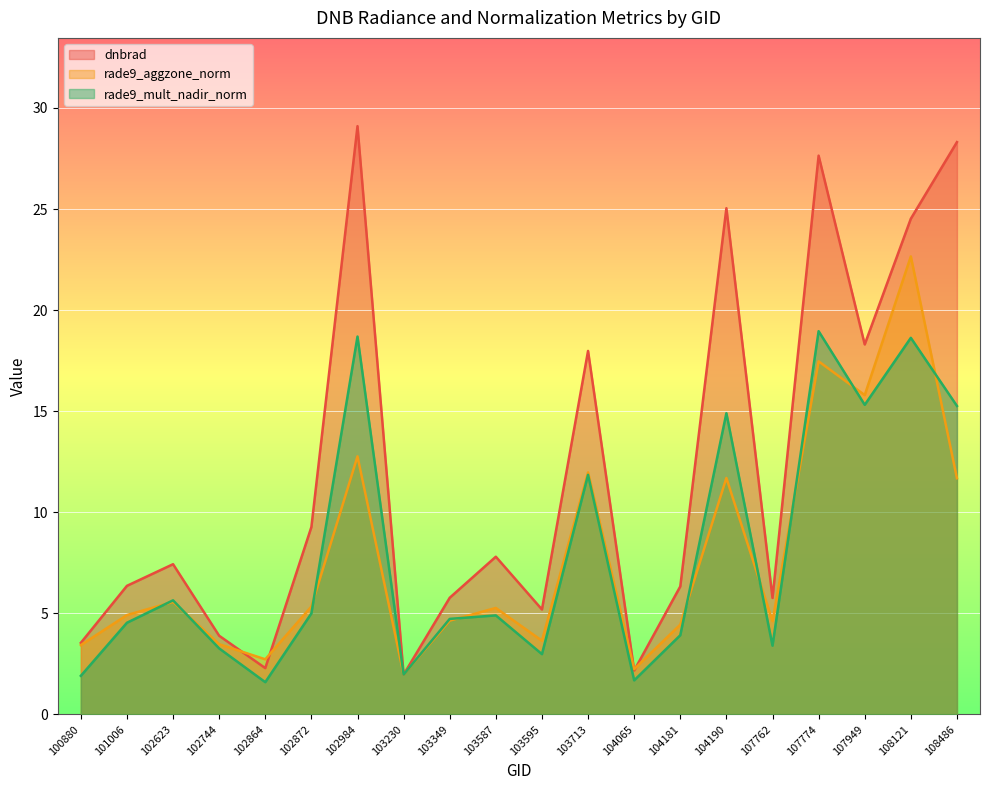

List the labels in order of rade9_mult_nadir_norm value, largest first.

107774, 102984, 108121, 107949, 108486, 104190, 103713, 102623, 102872, 103587, 103349, 101006, 104181, 107762, 102744, 103595, 103230, 100880, 104065, 102864